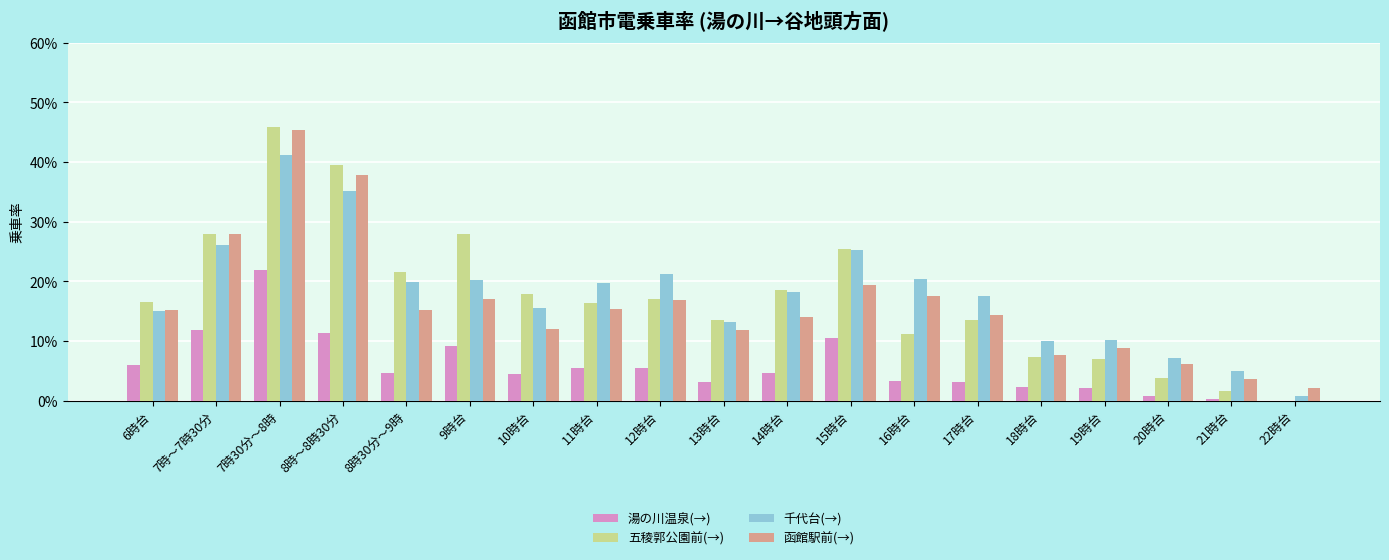

The value of 湯の川温泉(→) at 21時台 is 0.0. True or false?

True